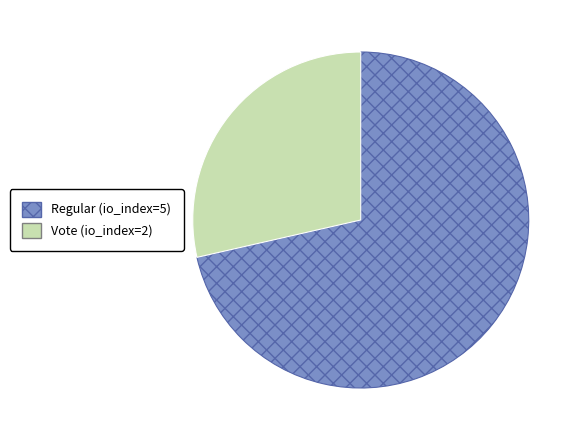

The Vote (io_index=2) slice represents 37% of the pie. True or false?

False